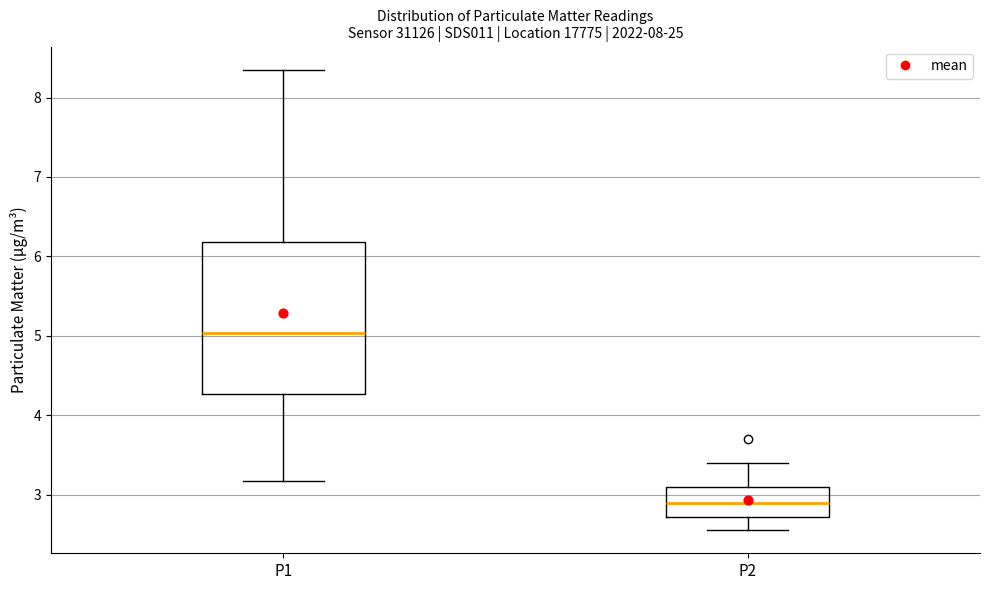

Where does the lower whisker of the box for P1 end on the y-axis? The values are not printed on the chart, so give them approximately, as read against the axis.

3.2